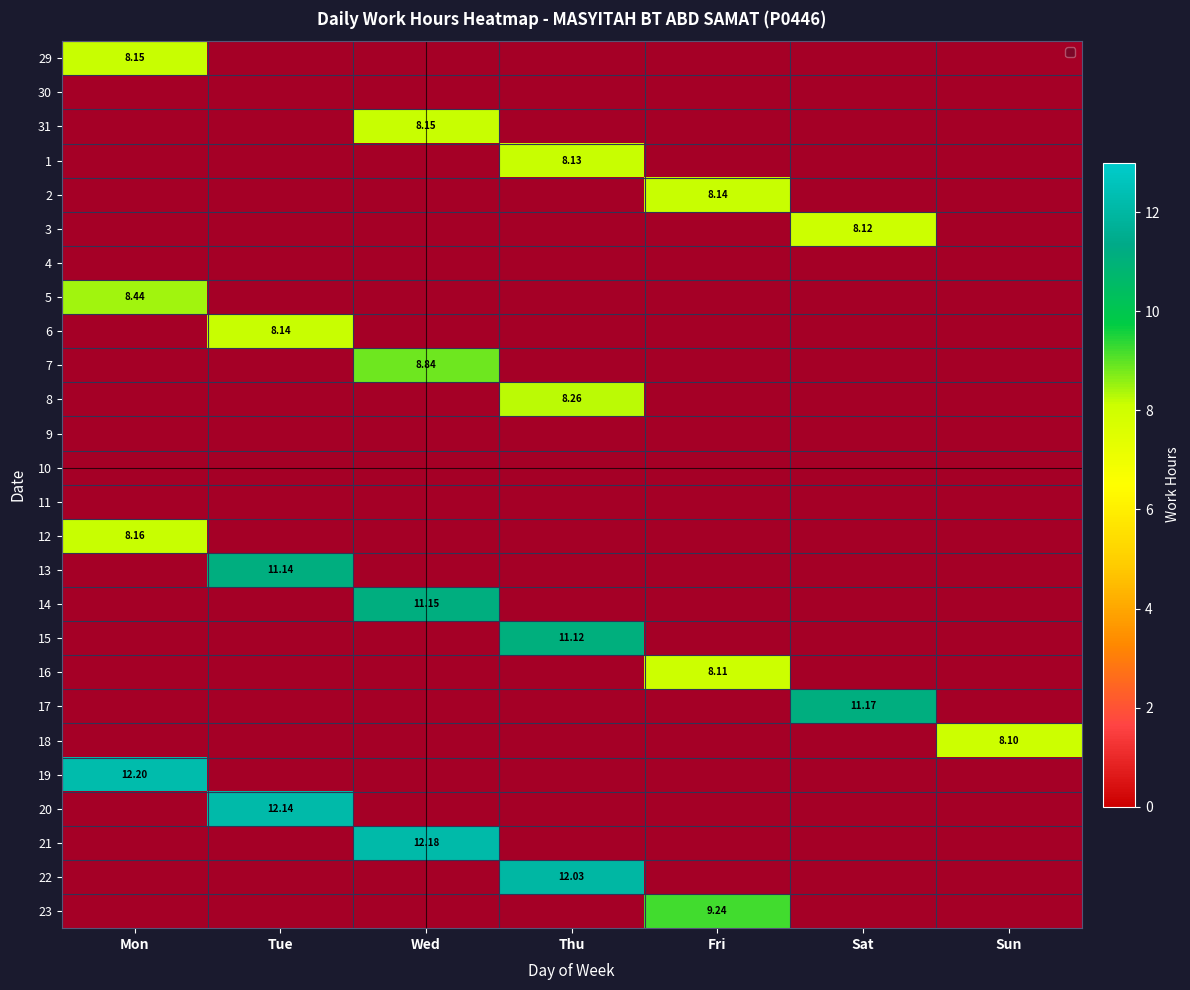

At which category is the sum across all series the highest?

Wed